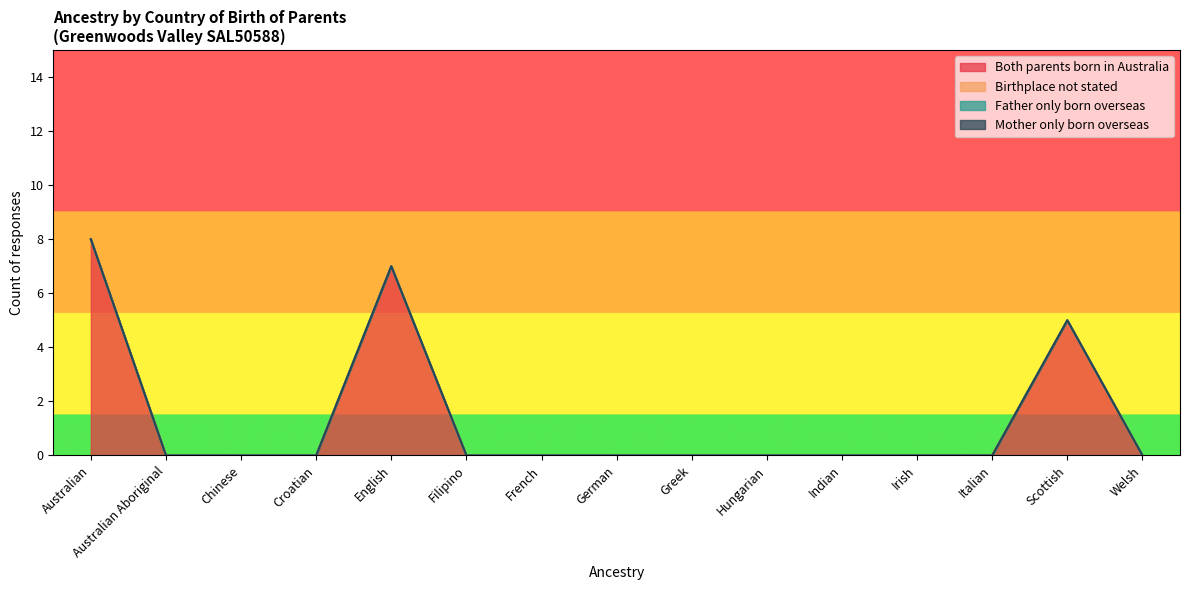

Reading right to left, extract all data points from this chart.

Both parents born in Australia: Welsh=0	Scottish=5	Italian=0	Irish=0	Indian=0	Hungarian=0	Greek=0	German=0	French=0	Filipino=0	English=7	Croatian=0	Chinese=0	Australian Aboriginal=0	Australian=8
Birthplace not stated: Welsh=0	Scottish=0	Italian=0	Irish=0	Indian=0	Hungarian=0	Greek=0	German=0	French=0	Filipino=0	English=0	Croatian=0	Chinese=0	Australian Aboriginal=0	Australian=0
Father only born overseas: Welsh=0	Scottish=0	Italian=0	Irish=0	Indian=0	Hungarian=0	Greek=0	German=0	French=0	Filipino=0	English=0	Croatian=0	Chinese=0	Australian Aboriginal=0	Australian=0
Mother only born overseas: Welsh=0	Scottish=0	Italian=0	Irish=0	Indian=0	Hungarian=0	Greek=0	German=0	French=0	Filipino=0	English=0	Croatian=0	Chinese=0	Australian Aboriginal=0	Australian=0